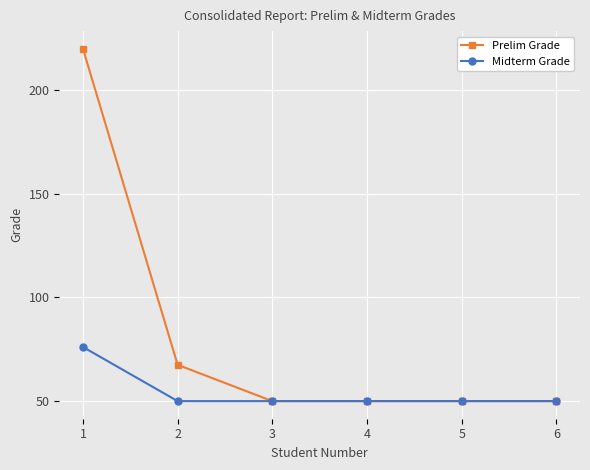

At how many categories does at least one series exceed 153?

1